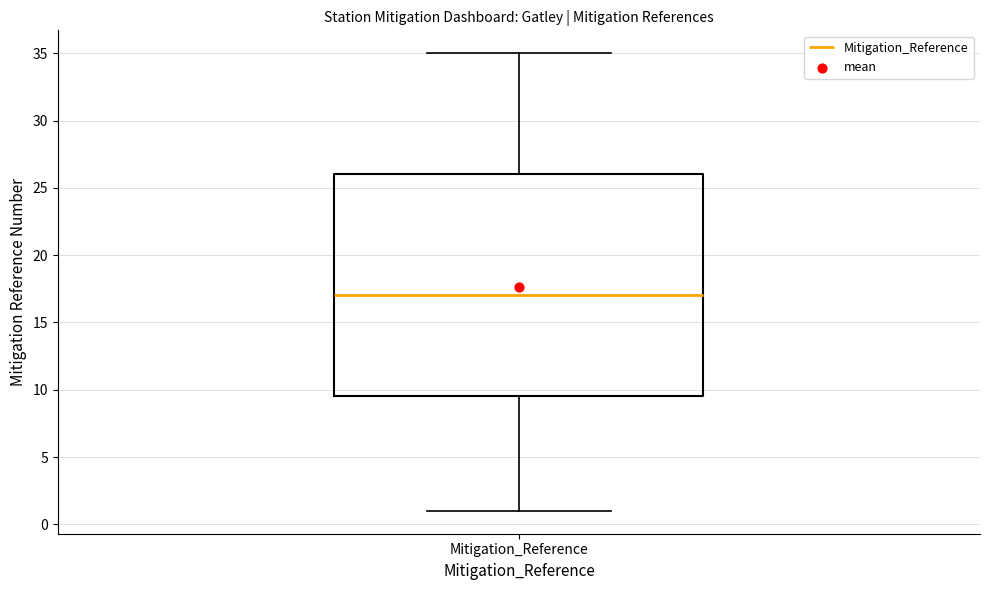

Where does the median line of the box for Mitigation_Reference sit on the y-axis? The values are not printed on the chart, so give them approximately, as read against the axis.

17.0